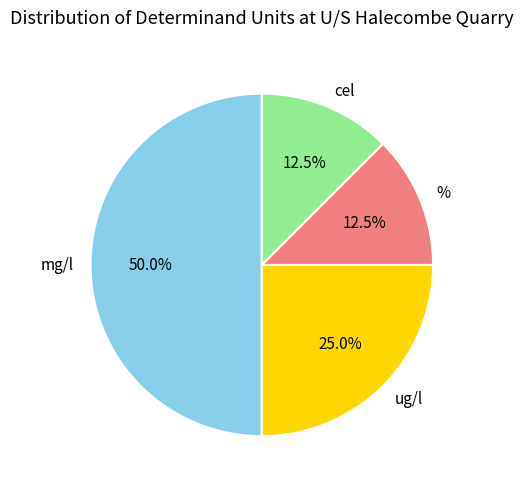

Between mg/l and %, which is larger?

mg/l